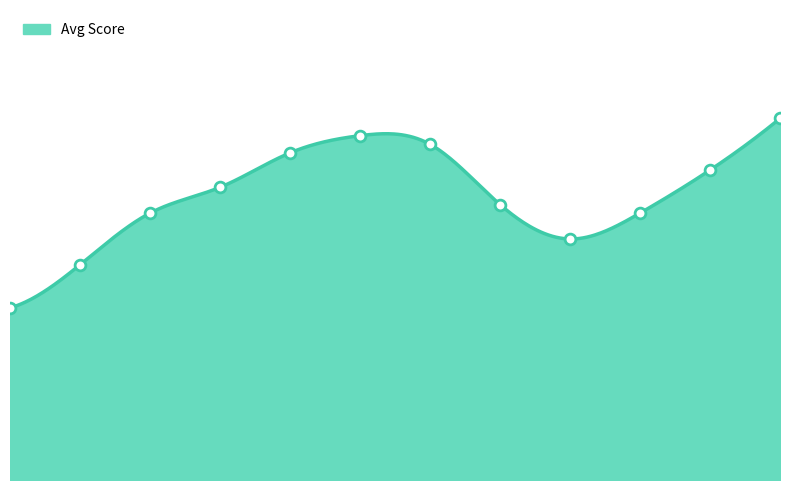

What is the change in value from 2021 to 2022?

+0.5